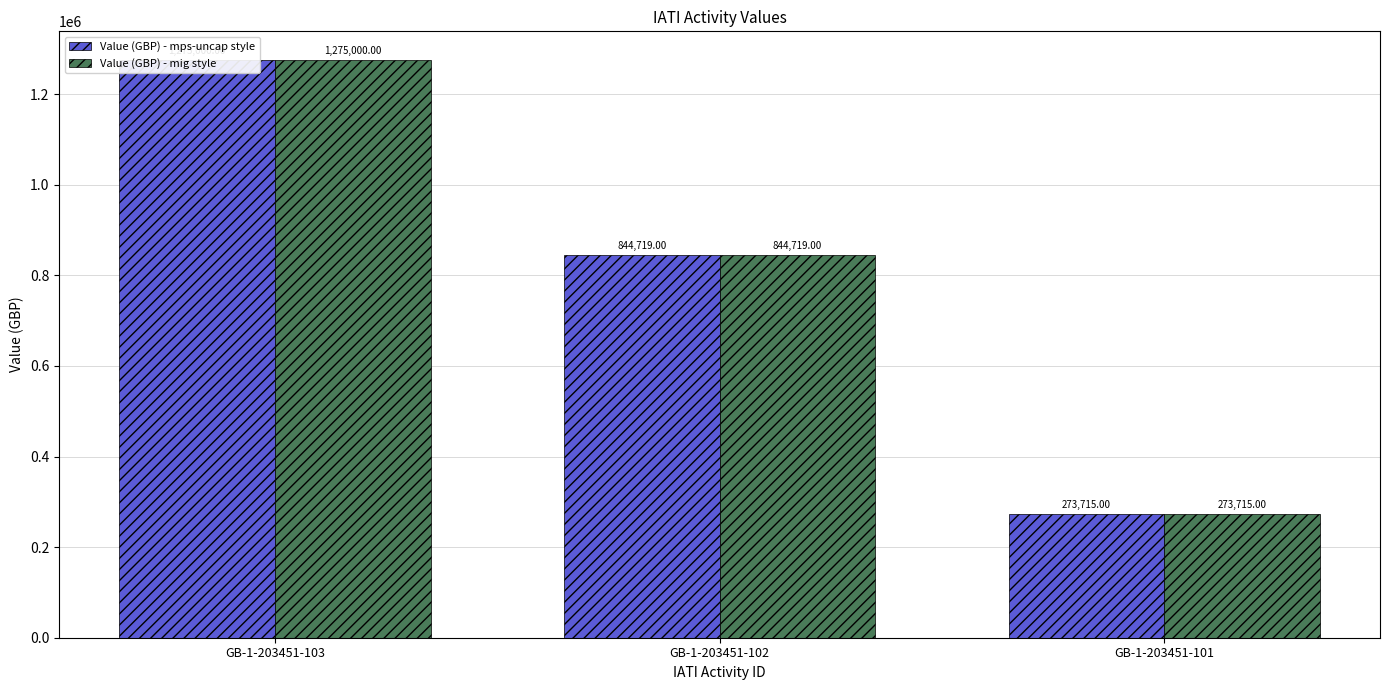

What is the total value across all series at GB-1-203451-103?

2550000